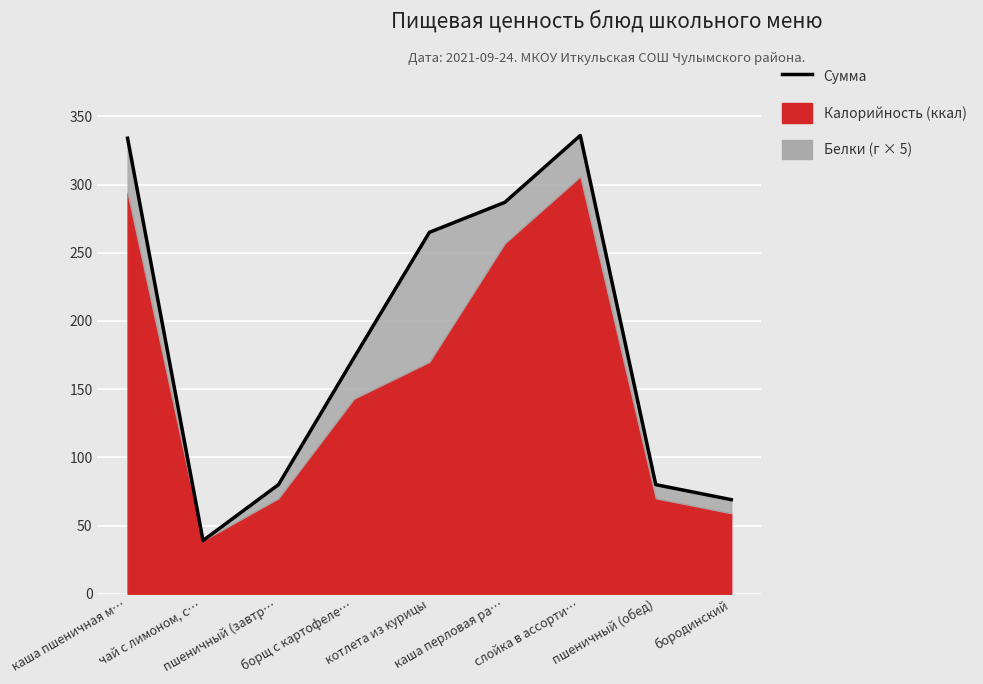

The value at пшеничный (завтр… is 80. True or false?

True